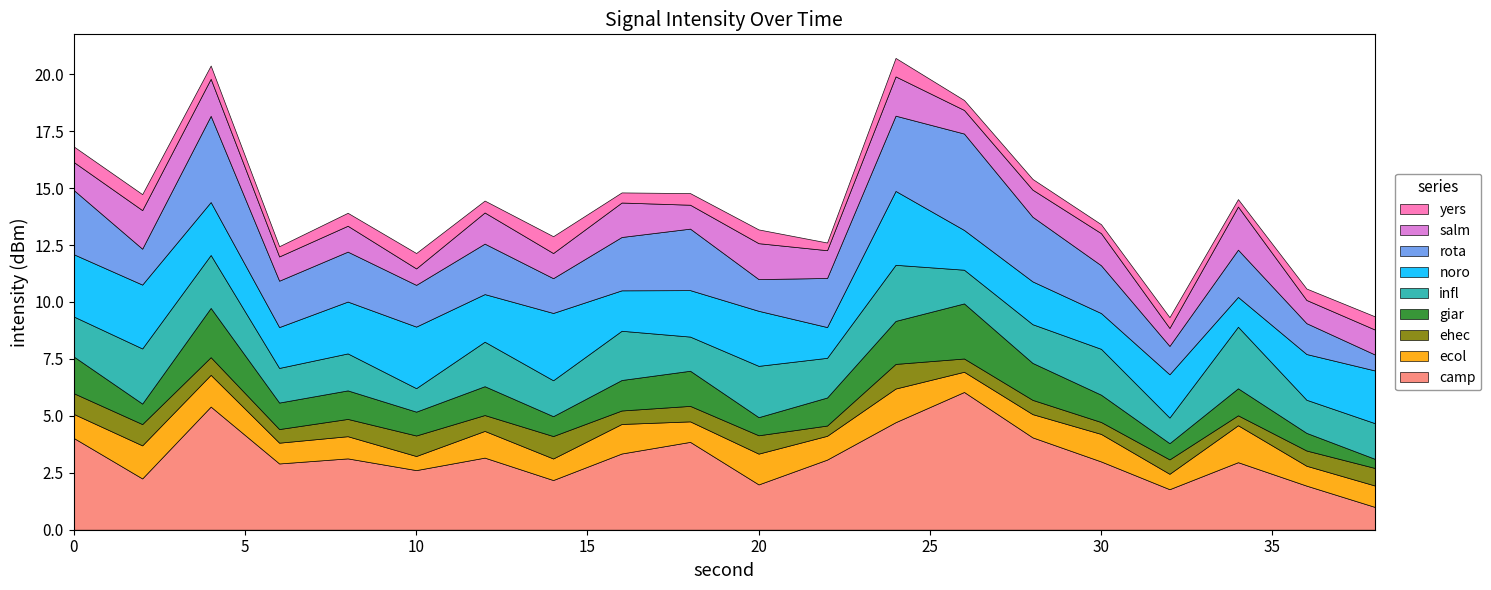

The value of intensity_2 at 24 is -63.5. True or false?

False